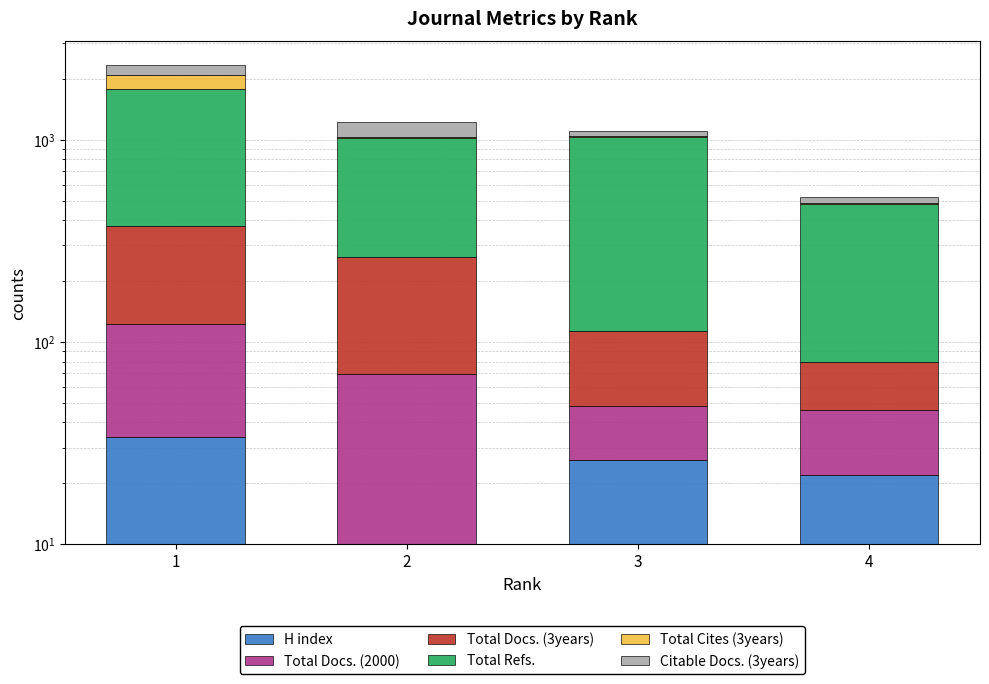

How many data points in Total Docs. (2000) are less than 59?

2